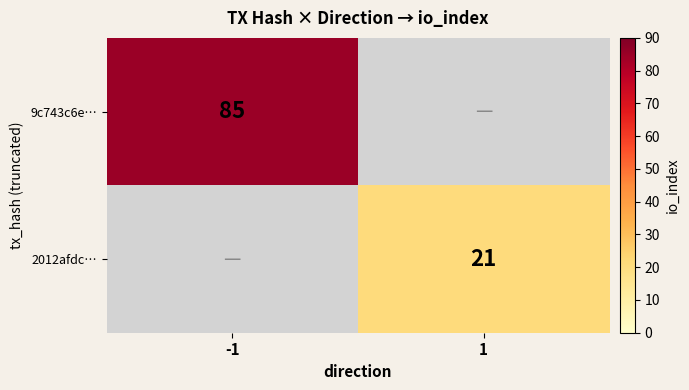

Is it true that 9c743c6e… equals 85 at -1?

True